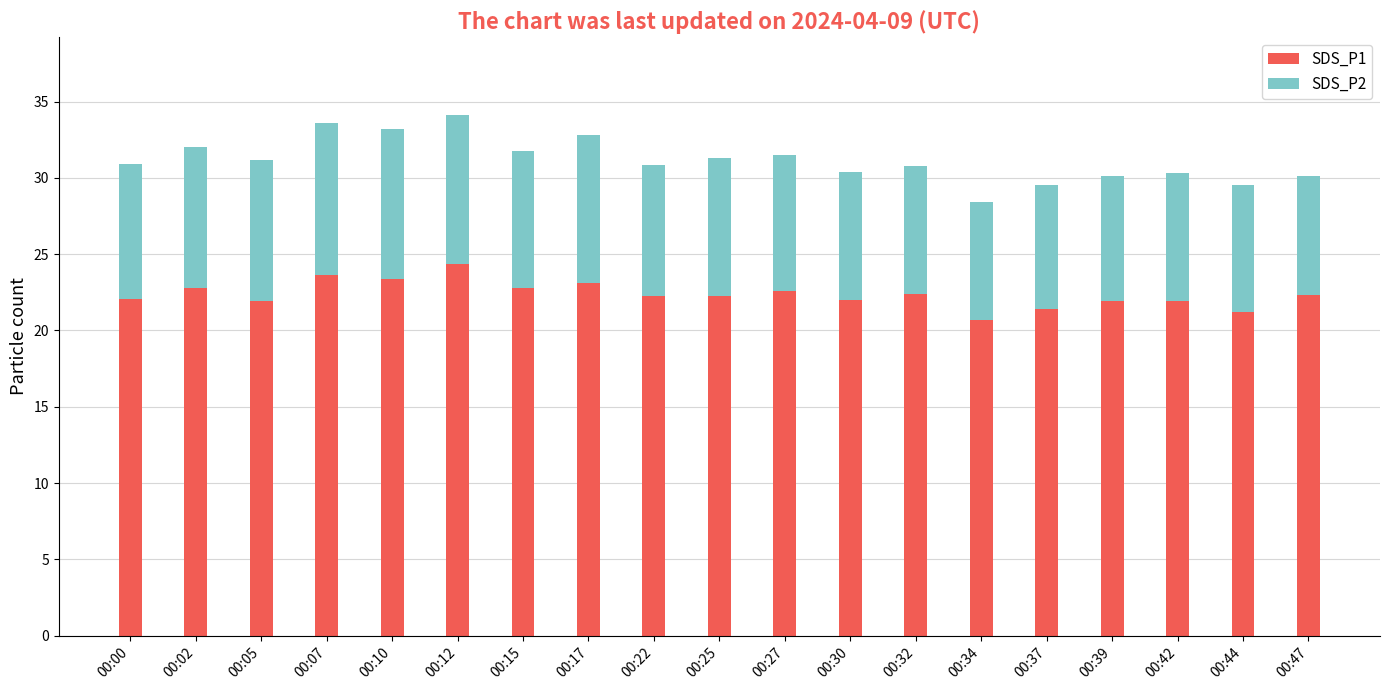

How many bars are there in total?

19